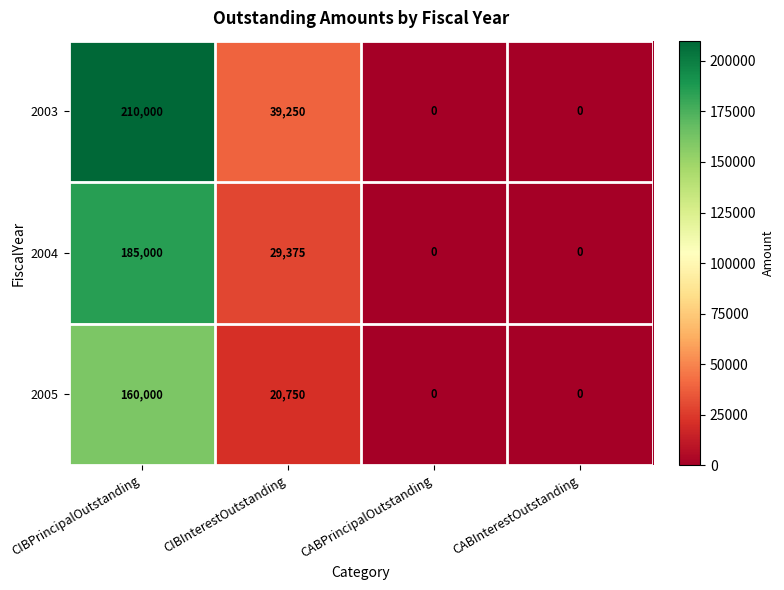

Reading right to left, transcribe all the data shown in this chart.

2003: CABInterestOutstanding=0	CABPrincipalOutstanding=0	CIBInterestOutstanding=39250	CIBPrincipalOutstanding=210000
2004: CABInterestOutstanding=0	CABPrincipalOutstanding=0	CIBInterestOutstanding=29375	CIBPrincipalOutstanding=185000
2005: CABInterestOutstanding=0	CABPrincipalOutstanding=0	CIBInterestOutstanding=20750	CIBPrincipalOutstanding=160000